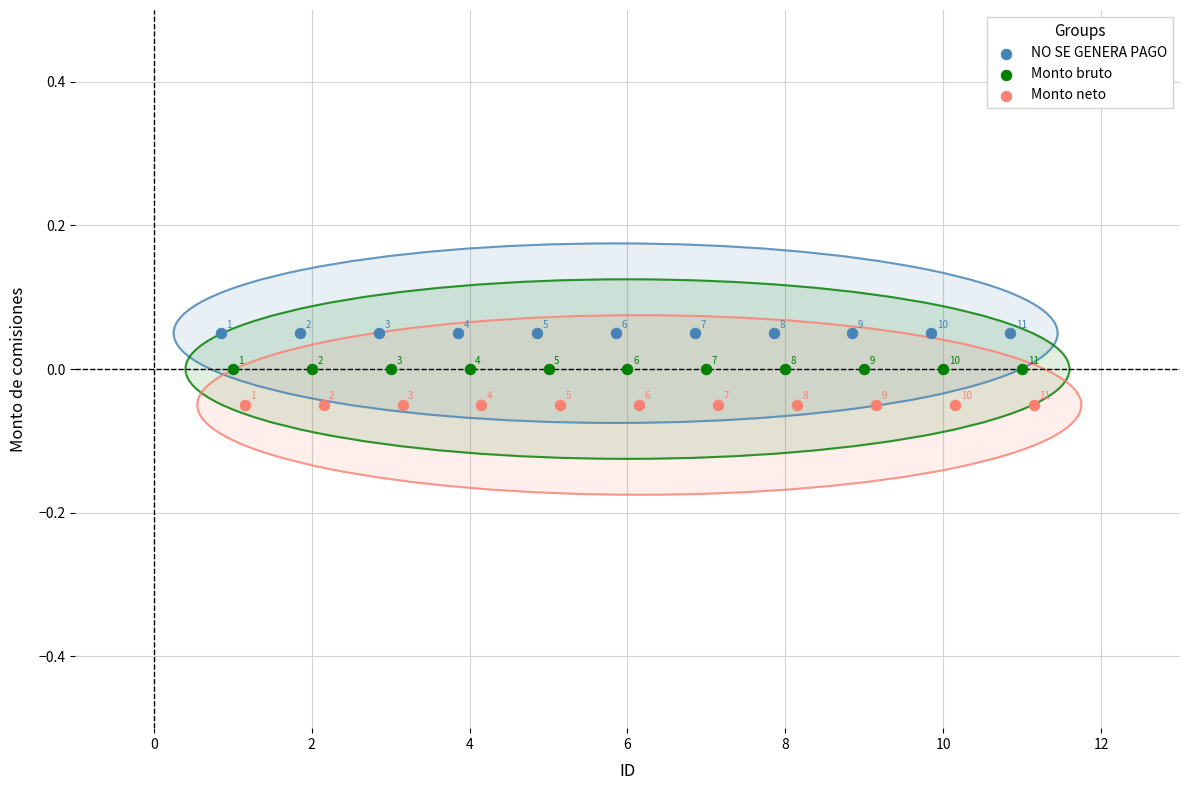

What are all the series names shown in the legend?

NO SE GENERA PAGO, Monto bruto, Monto neto